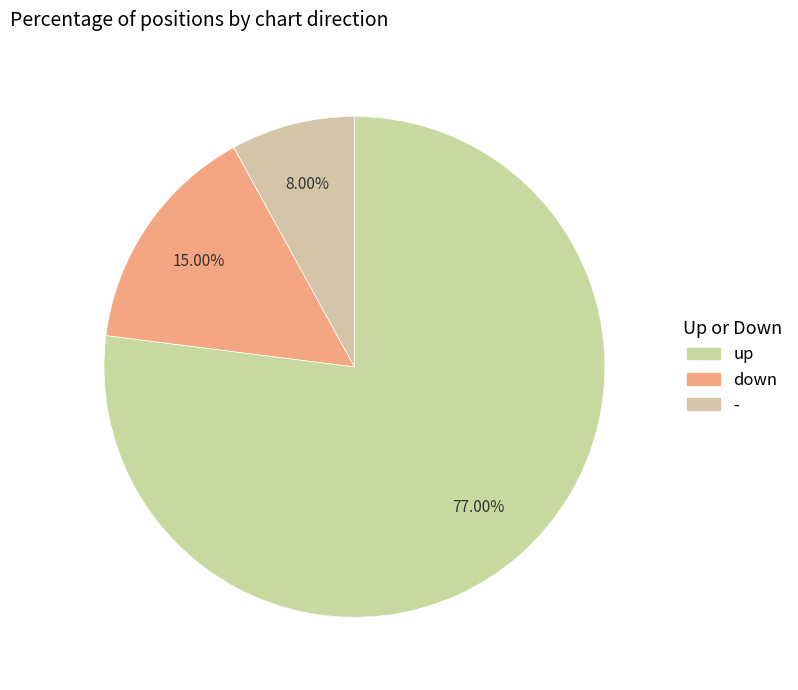

How many slices are in this pie chart?

3